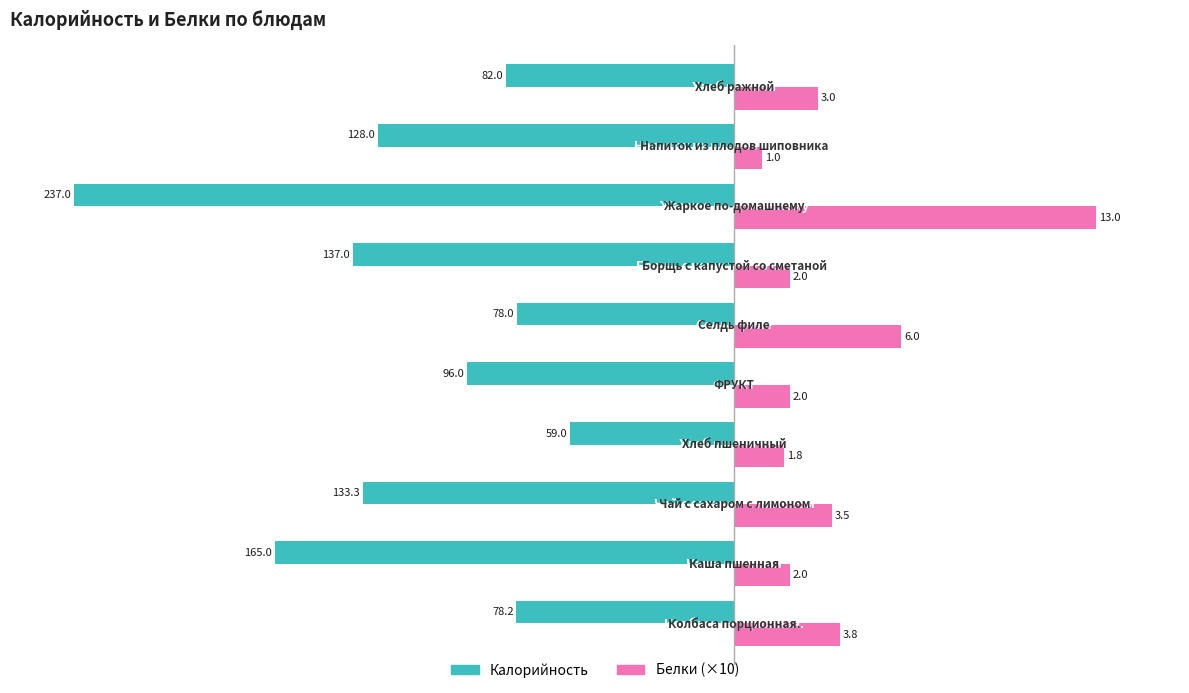

What are all the series names shown in the legend?

Калорийность, Белки (×10)